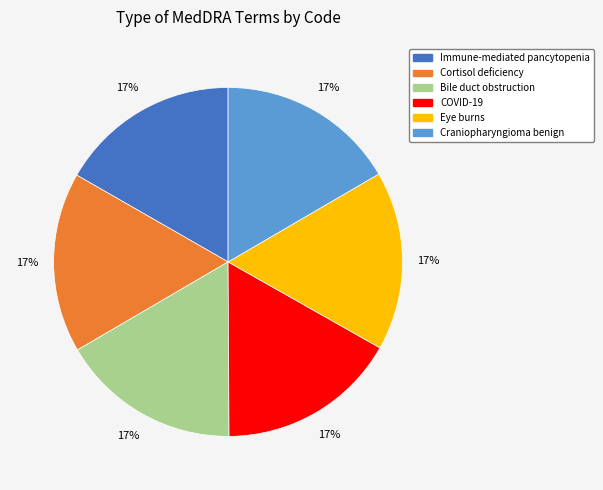

Count the number of slices in the pie.

6